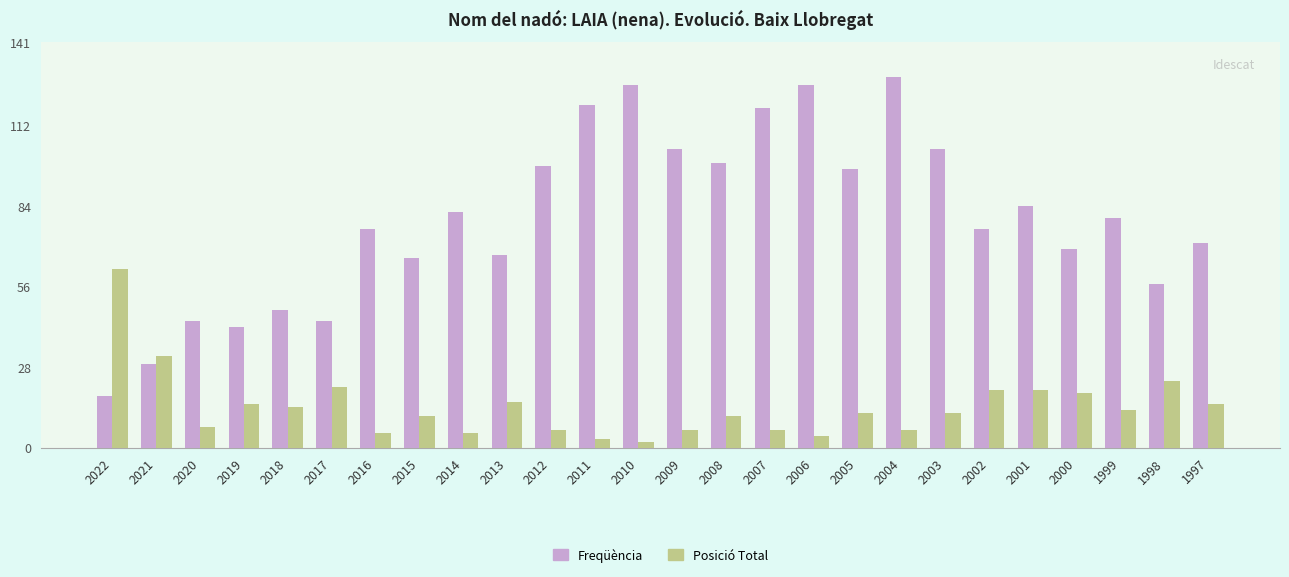

Which series changed the most between 2011 and 2002?

Freqüència